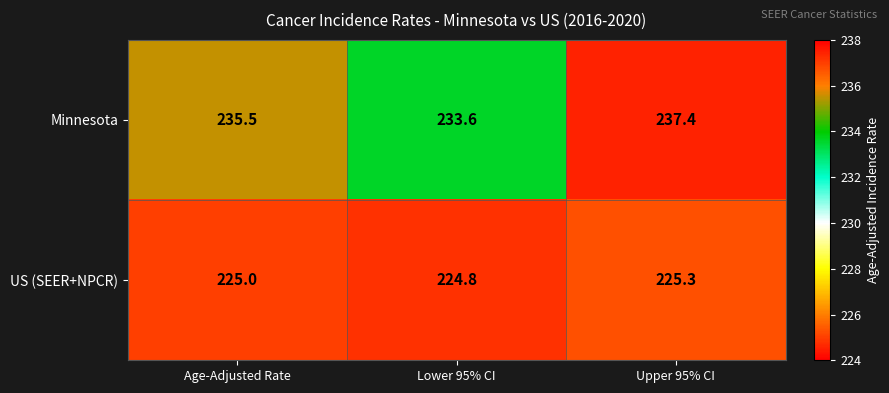

Which series changed the most between Lower 95% CI and Upper 95% CI?

Minnesota